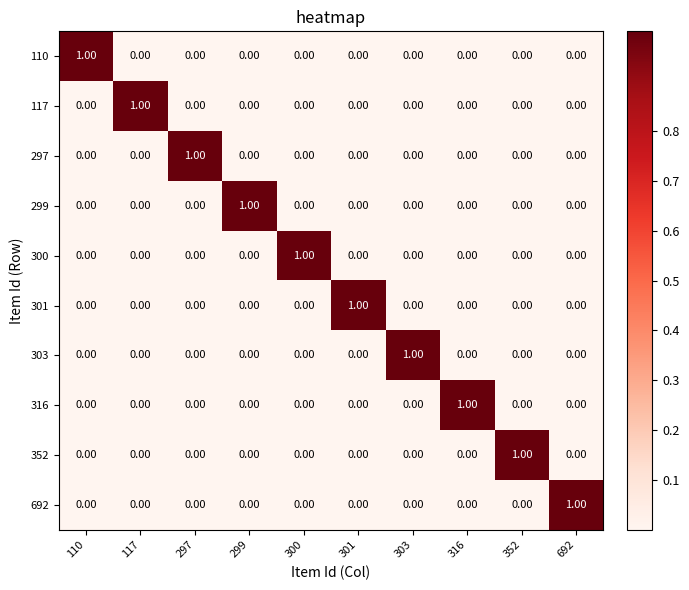

How many values in 692 are above zero?

1